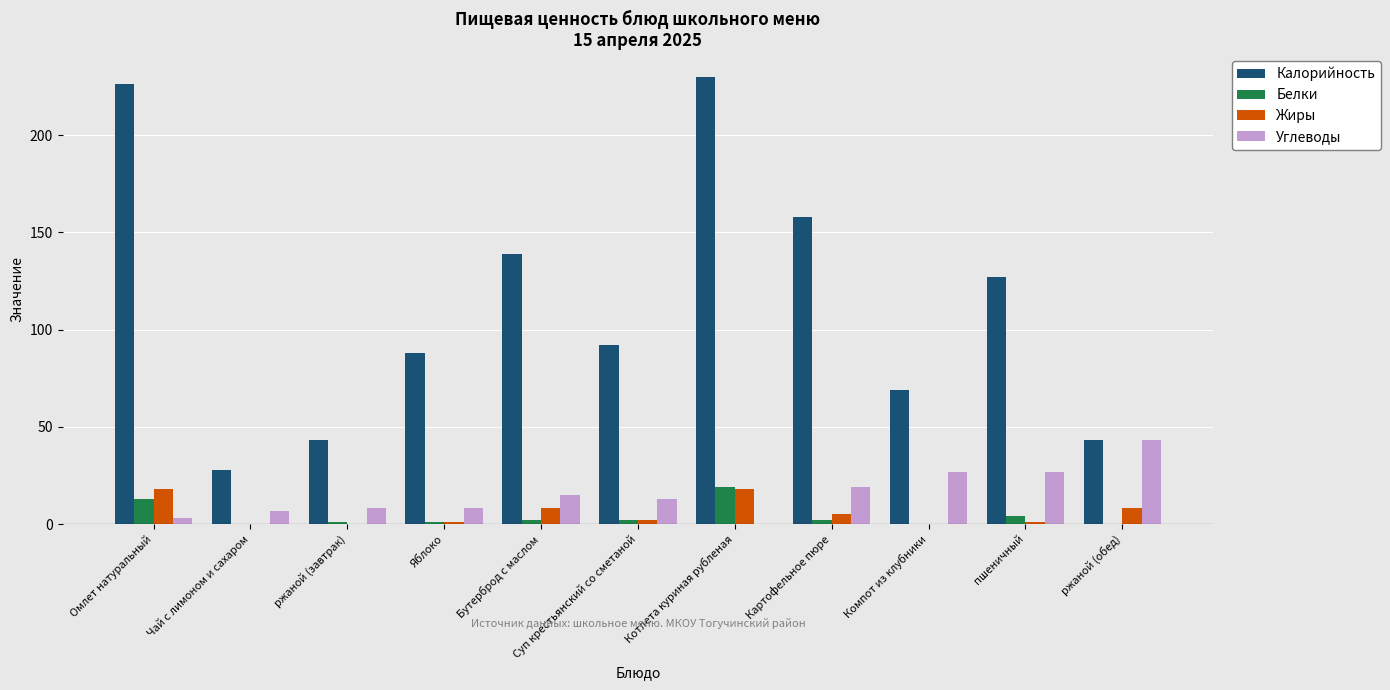

What is the maximum value shown in the chart?

230.0